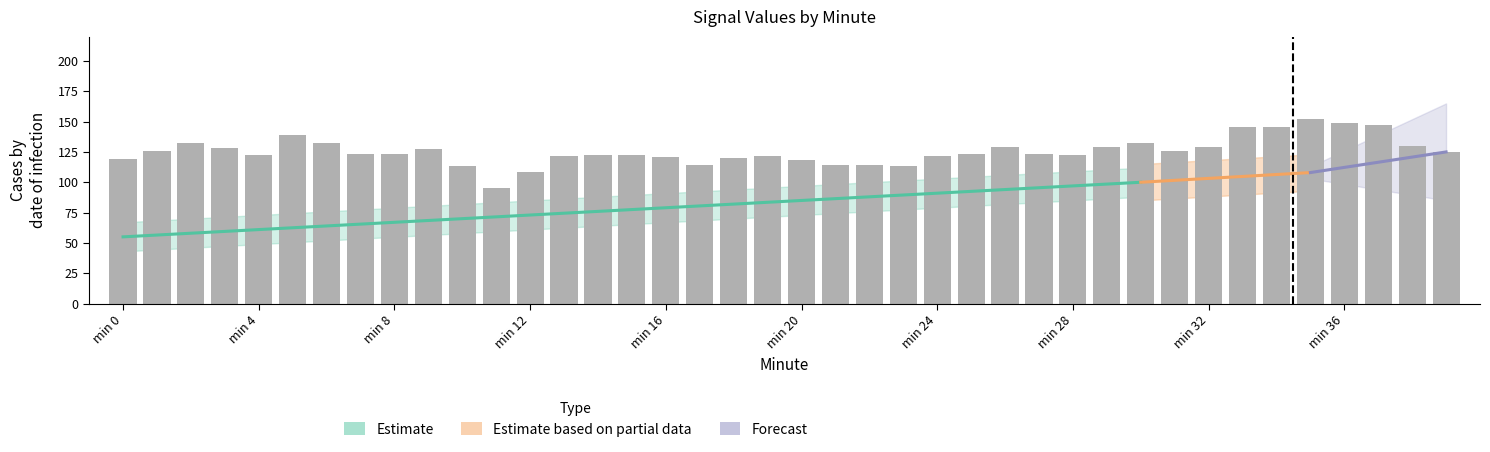

Approximately how many times larger is the value at 4 compared to 31?

1.0